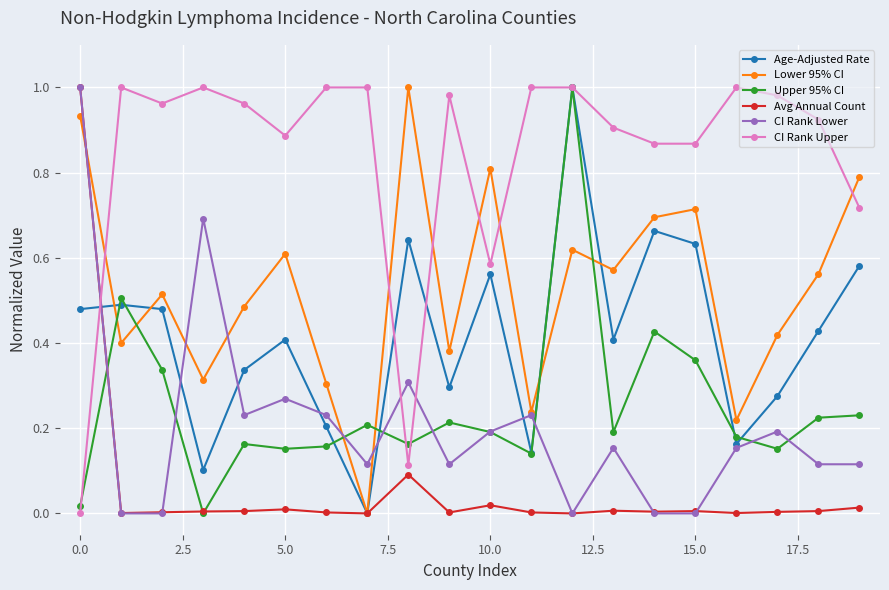

True or false: CI Rank Upper has more than 1 points higher than both neighbors.

True